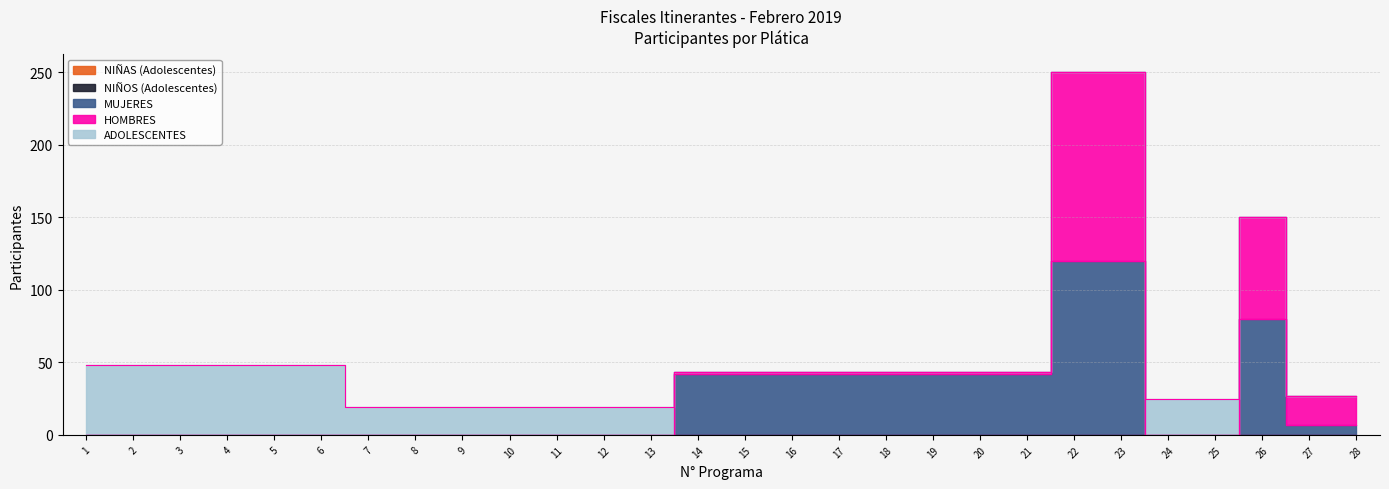

Is the value of HOMBRES at 23 greater than the value of NIÑAS (Adolescentes) at 14?

Yes